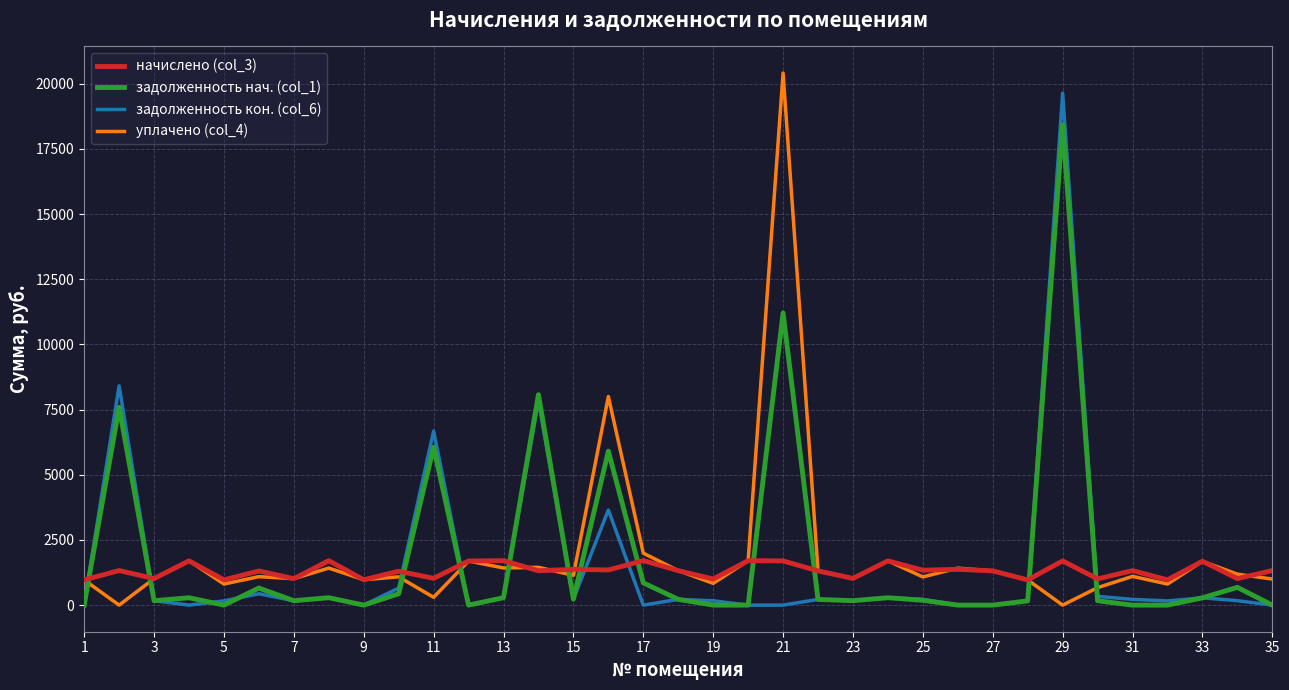

How many series are shown in this chart?

4